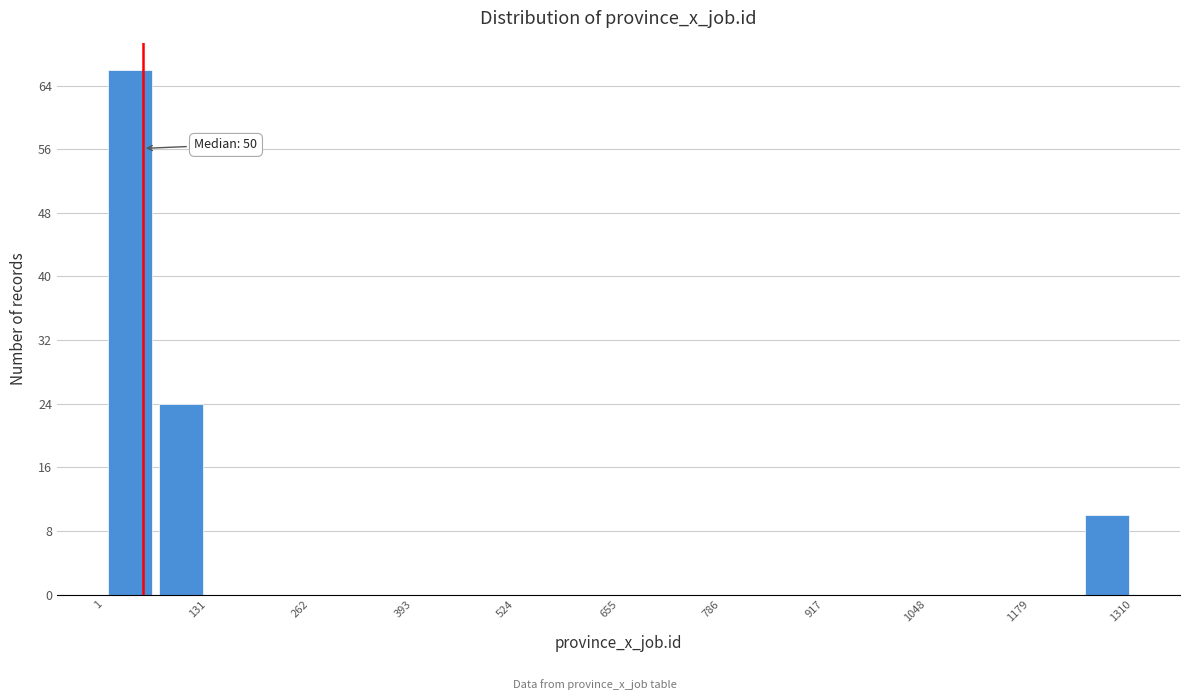

Around what value on the x-axis is the tallest bar? Give the approximate position of its centre, as read against the axis.

40